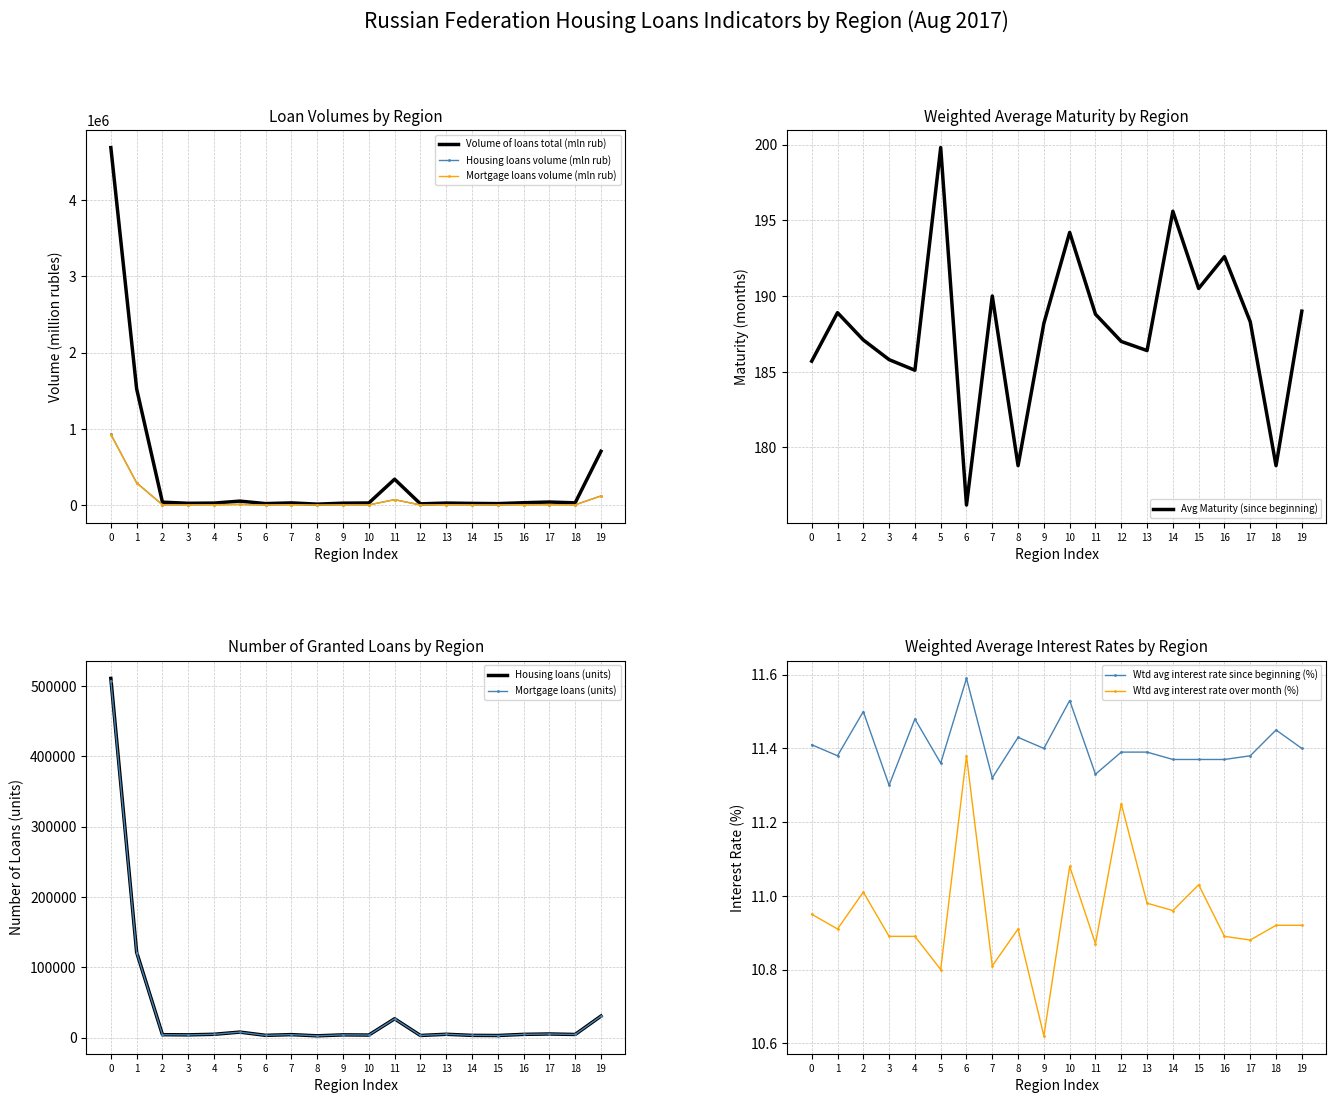

What is the average value of the Wtd avg maturity since beginning (months) series?

187.8